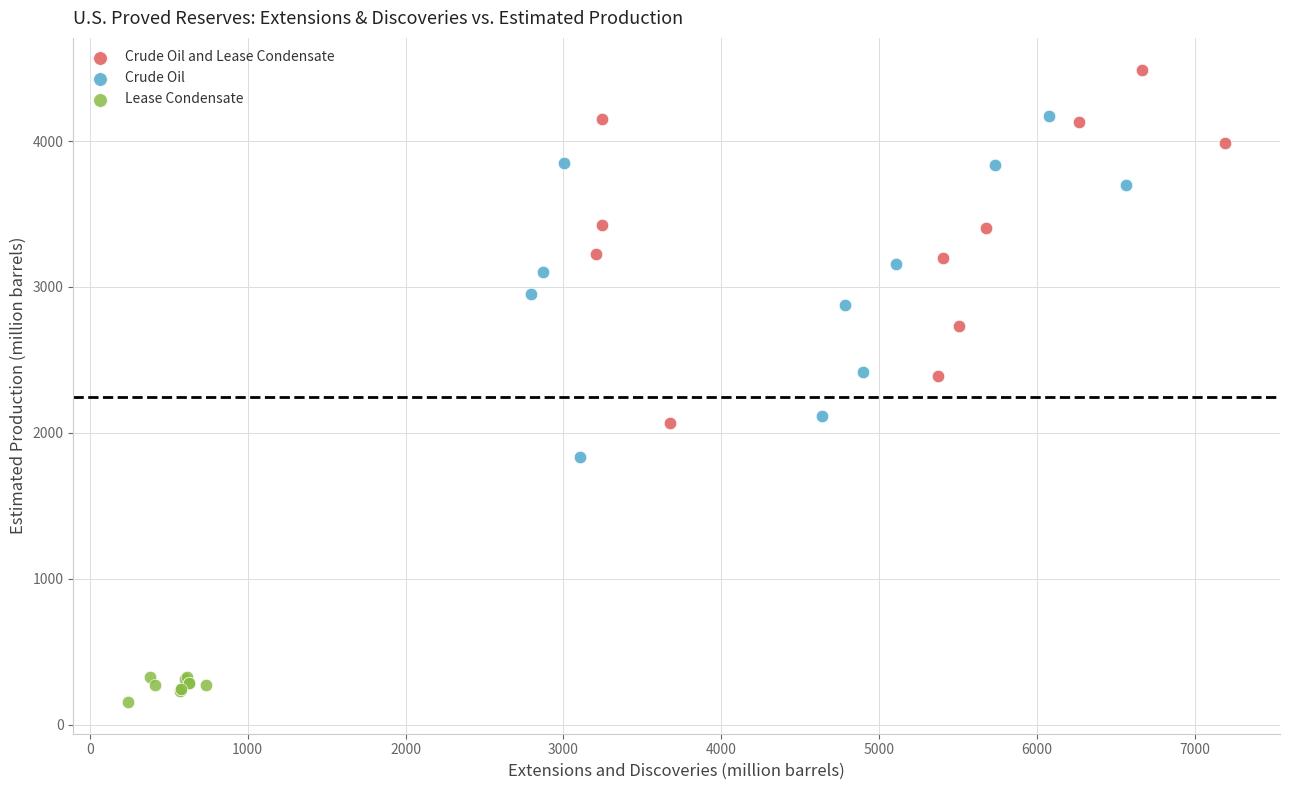

Which series has the largest Y range (max minus min)?

Crude Oil and Lease Condensate